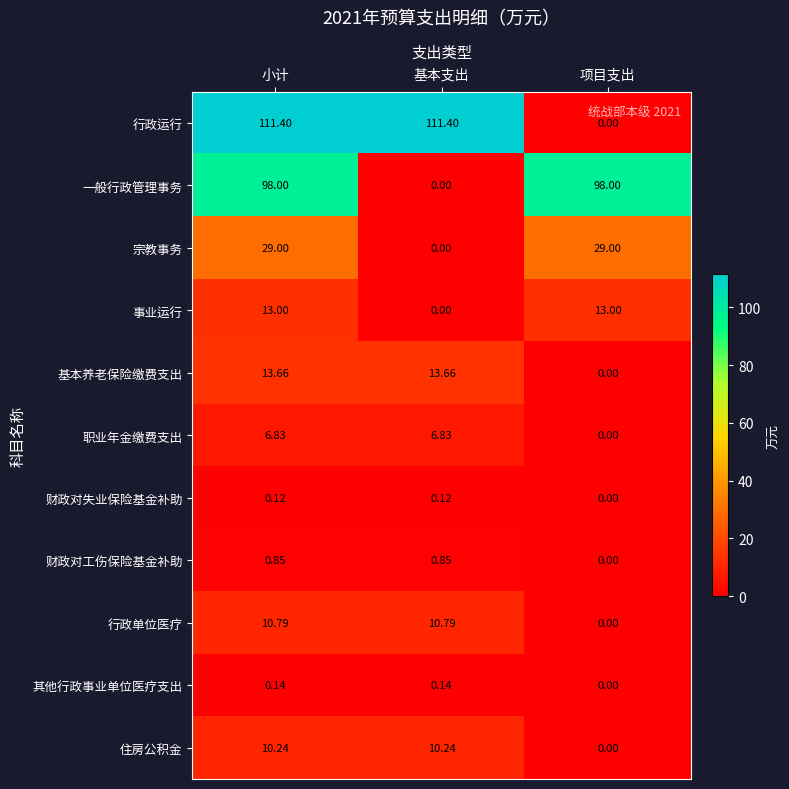

At which label does 住房公积金 reach its minimum?

项目支出